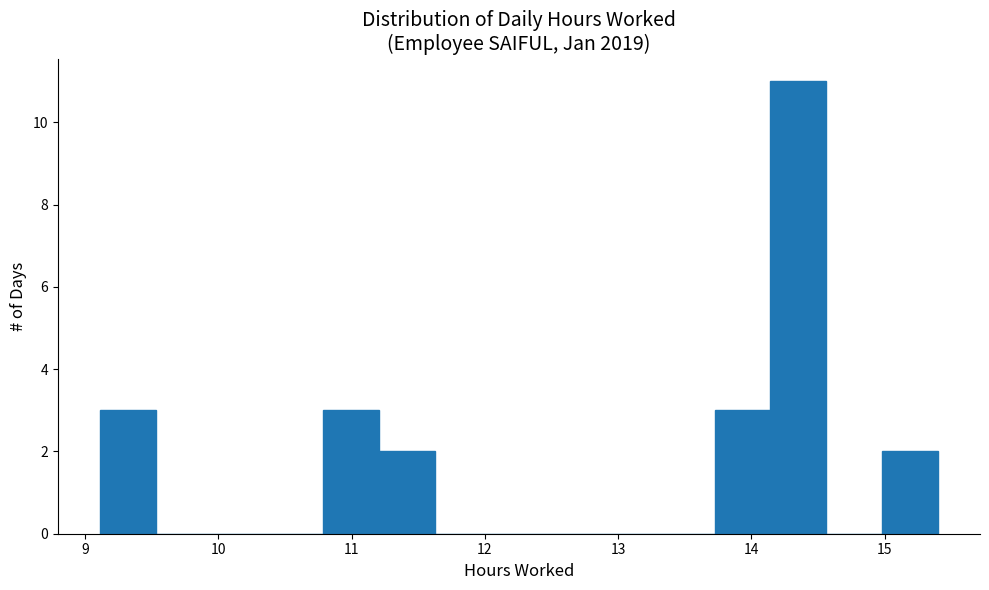

Reading left to right, transcribe this chart: for each bar, give the range it covers on the x-axis and its height. Neither the bar edges nor the heights are printed on the chart, so give them approximately, as read against the axes.

9.1 to 9.5: 3
9.5 to 9.9: 0
9.9 to 10.4: 0
10.4 to 10.8: 0
10.8 to 11.2: 3
11.2 to 11.6: 2
11.6 to 12.0: 0
12.0 to 12.5: 0
12.5 to 12.9: 0
12.9 to 13.3: 0
13.3 to 13.7: 0
13.7 to 14.1: 3
14.1 to 14.6: 11
14.6 to 15.0: 0
15.0 to 15.4: 2